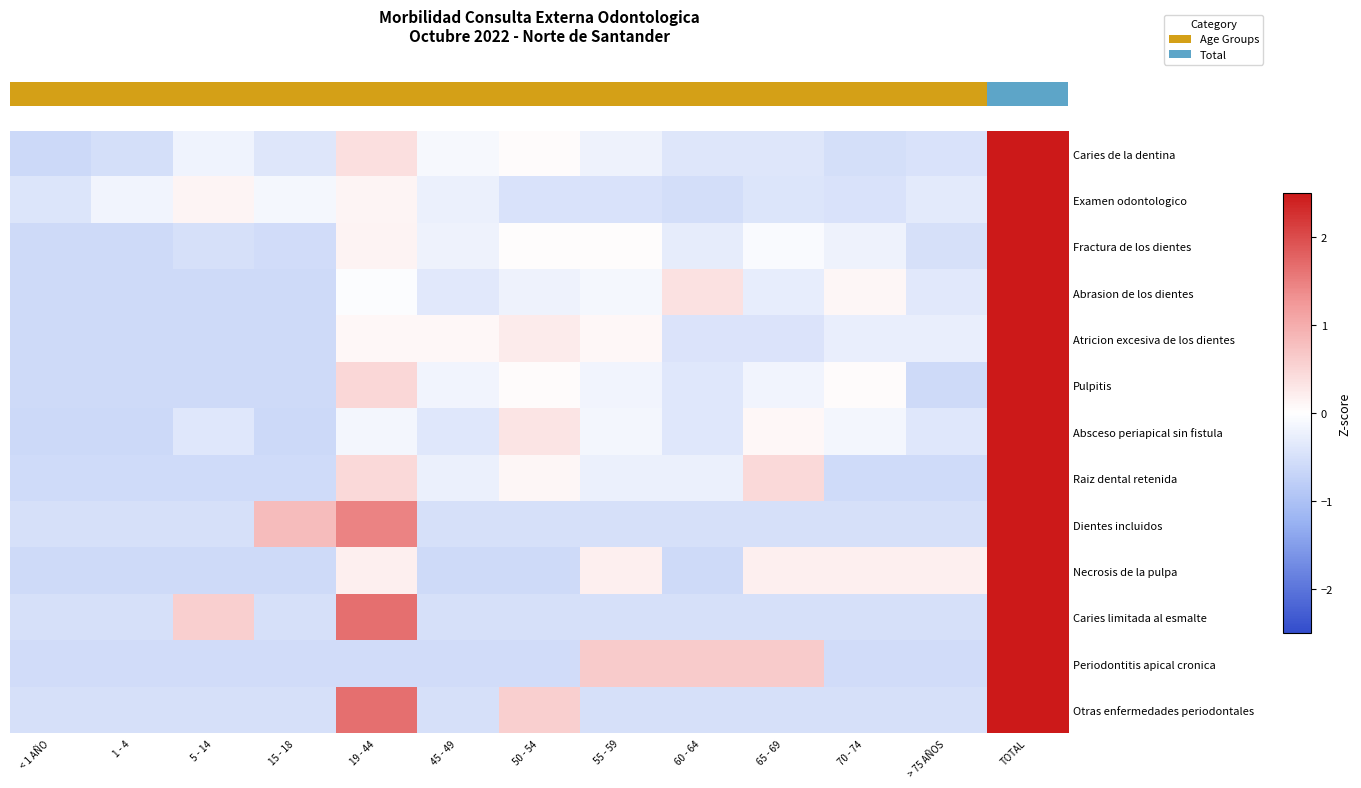

Which category has the lowest value across all series?

< 1 AÑO